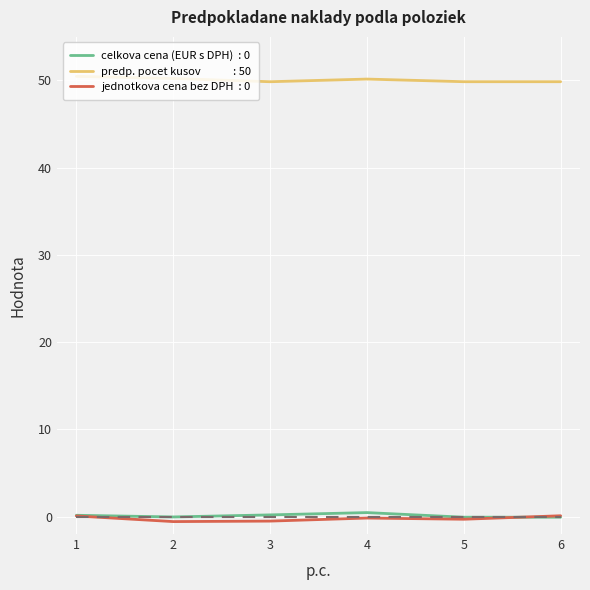

What is the greatest value displayed?

50.5